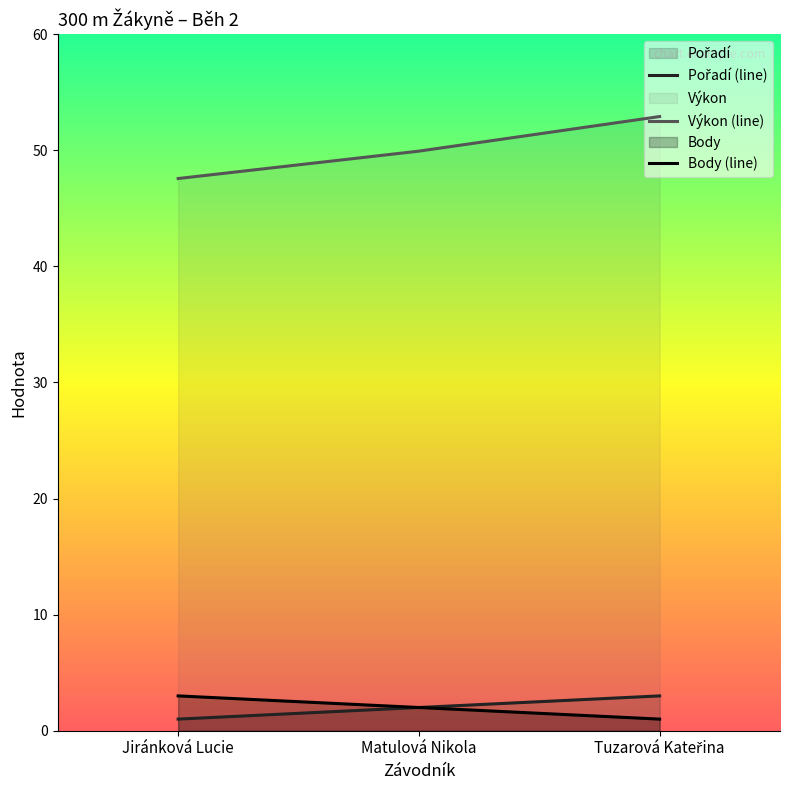

True or false: Výkon (line) has a value of 66.7 at Matulová Nikola.

False